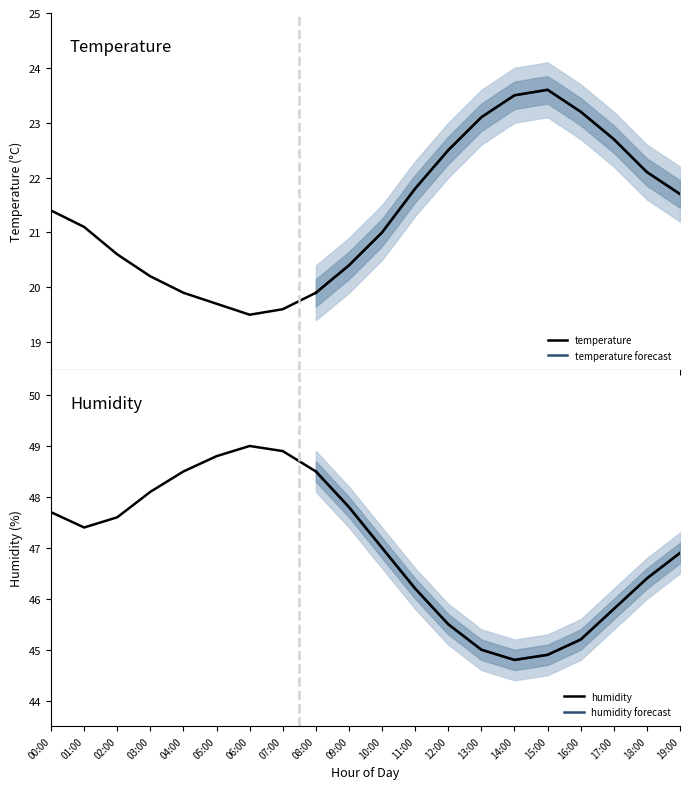

At which category does humidity reach its first local peak?

06:00